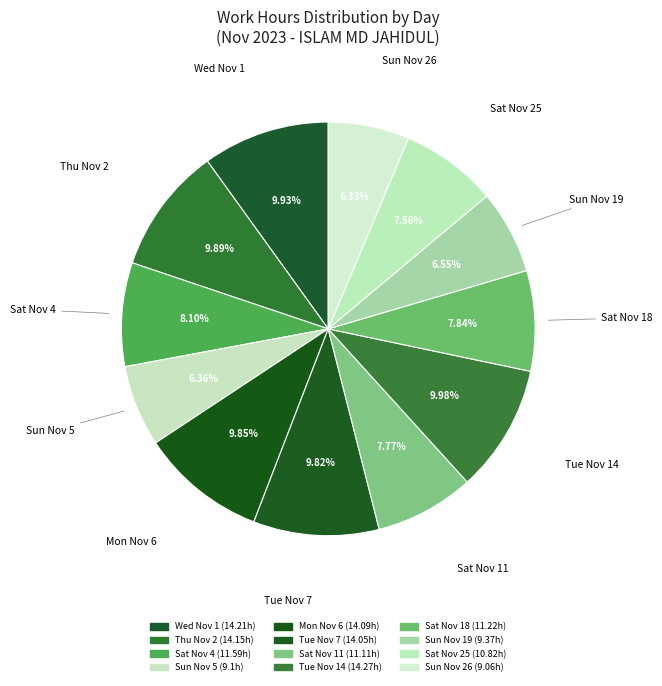

Combined, do Wed Nov 1 and Mon Nov 6 account for over 50%?

No